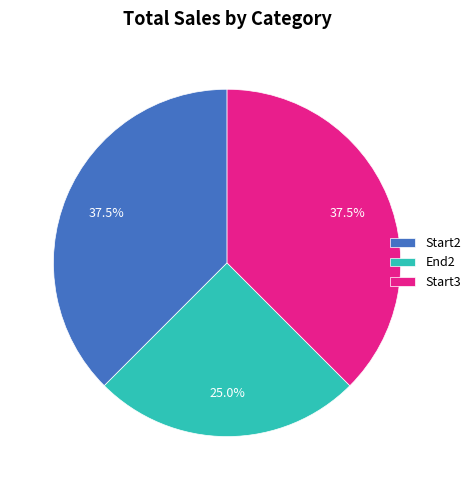

Is there a majority slice in this chart?

No